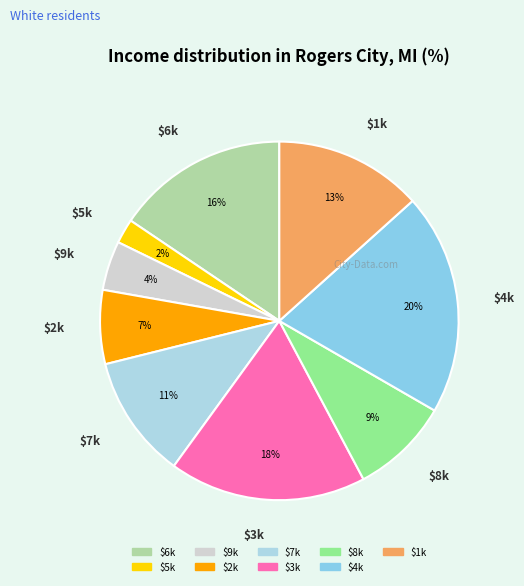

Is there any slice that represents more than half of the pie?

No